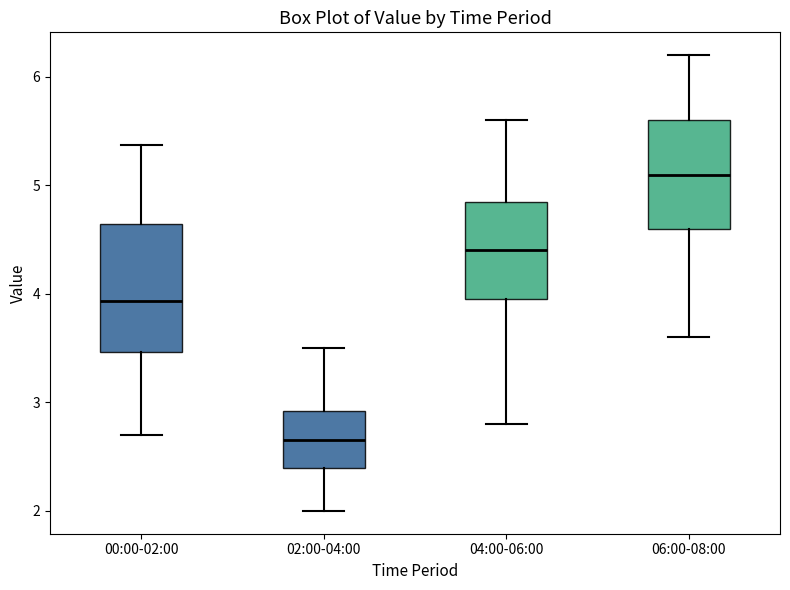

Comparing the boxes themselves (not the whiskers), which one is the tallest?

00:00-02:00